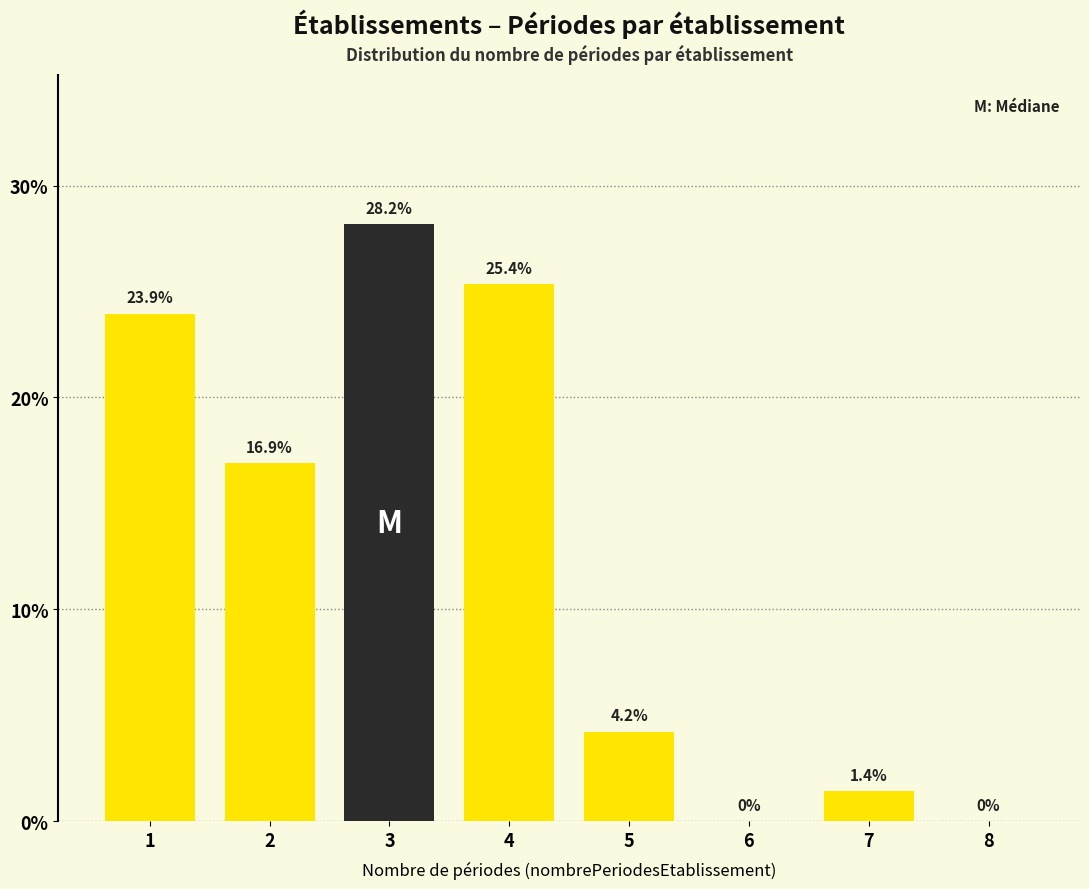

Reading left to right, list all the values displayed in this chart.

1=23.9	2=16.9	3=28.2	4=25.4	5=4.2	6=0.0	7=1.4	8=0.0